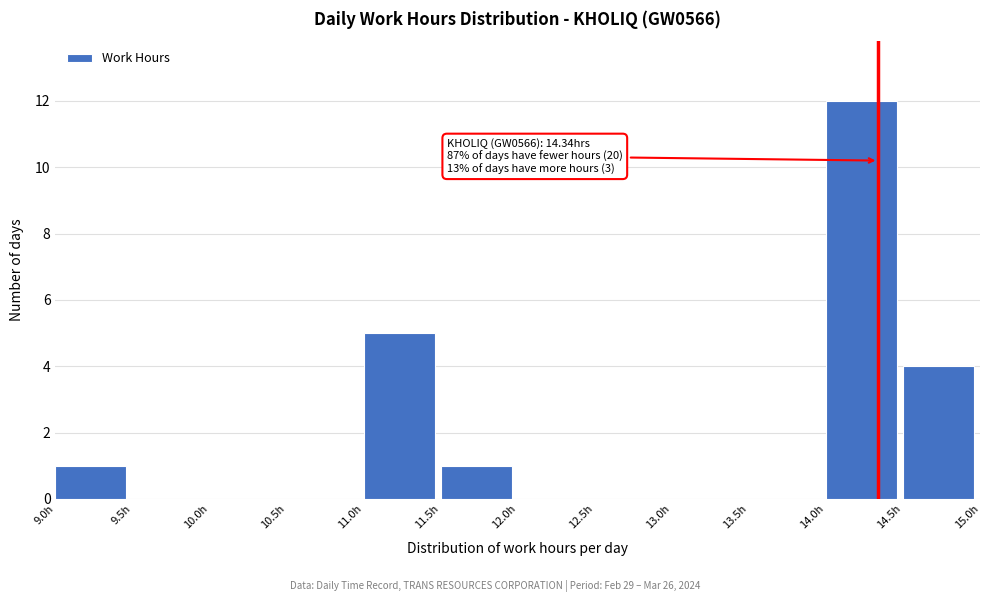

Over which range of the x-axis is the bar tallest?

14.0 to 14.5